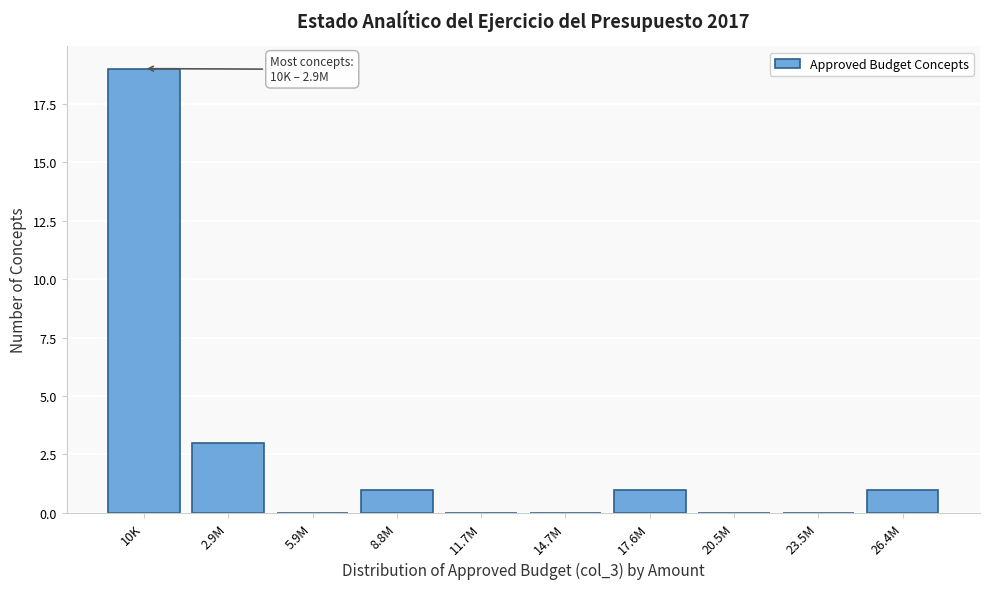

Reading left to right, extract all data points from this chart.

10K=19	2.9M=3	5.9M=0	8.8M=1	11.7M=0	14.7M=0	17.6M=1	20.5M=0	23.5M=0	26.4M=1